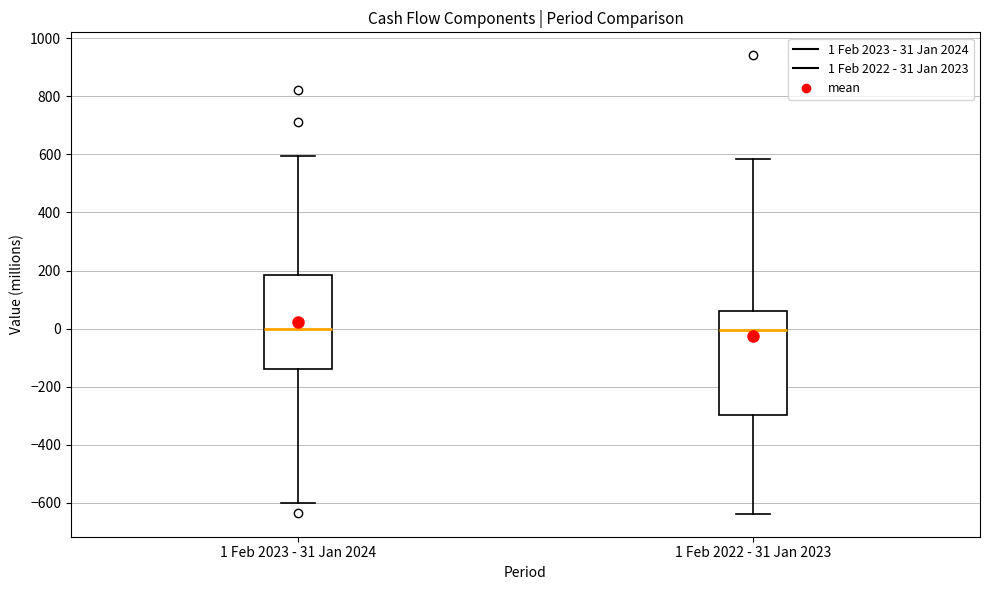

Where is the upper edge of the box for 1 Feb 2023 - 31 Jan 2024 on the y-axis? The values are not printed on the chart, so give them approximately, as read against the axis.

180